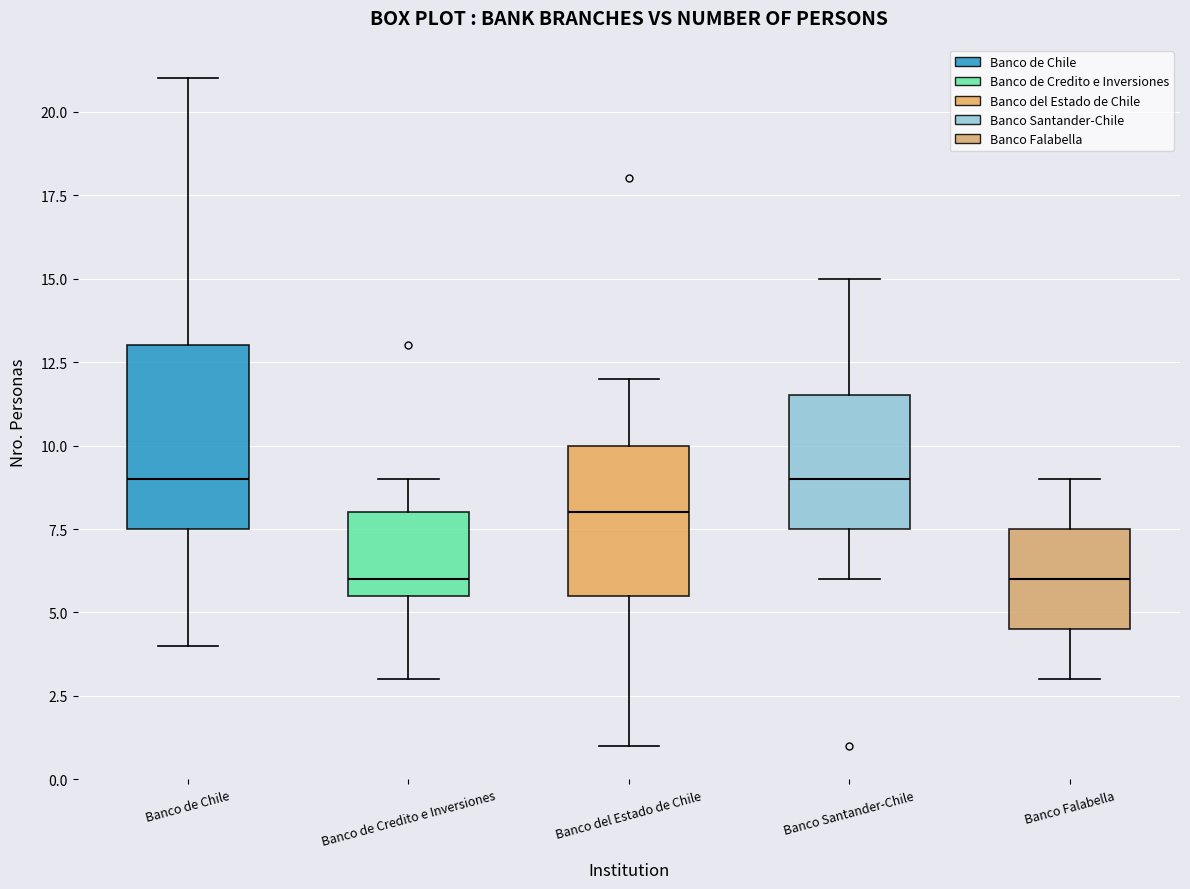

Reading left to right, transcribe this box plot: for each box, give where its median line is, the range the box spans, and where its two whiskers end, as read against the y-axis. The values are not printed on the chart, so give them approximately, as read against the axis.

Banco de Chile: median 9.0, box 7.5 to 13.0, whiskers 4.0 to 21.0
Banco de Credito e Inversiones: median 6.0, box 5.5 to 8.0, whiskers 3.0 to 9.0
Banco del Estado de Chile: median 8.0, box 5.5 to 10.0, whiskers 1.0 to 12.0
Banco Santander-Chile: median 9.0, box 7.5 to 11.5, whiskers 6.0 to 15.0
Banco Falabella: median 6.0, box 4.5 to 7.5, whiskers 3.0 to 9.0